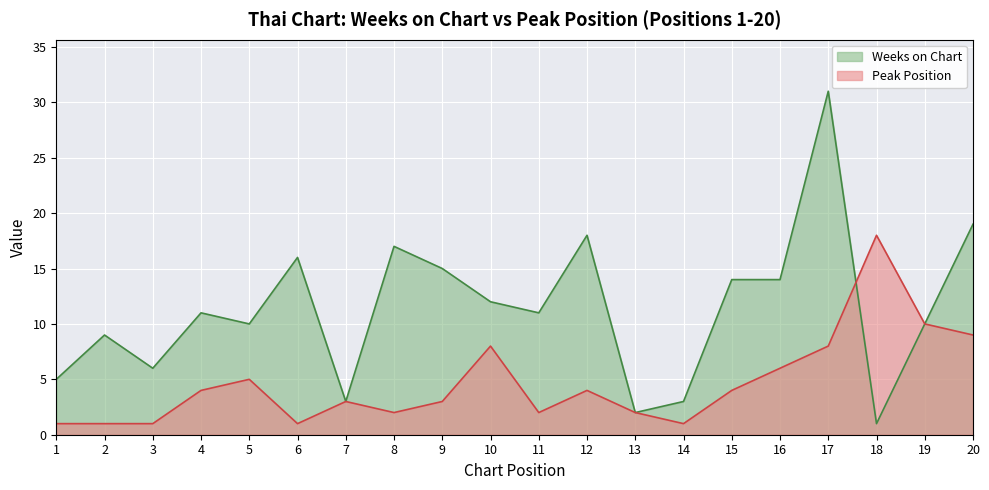

Which series has the largest total across all categories?

Weeks on Chart